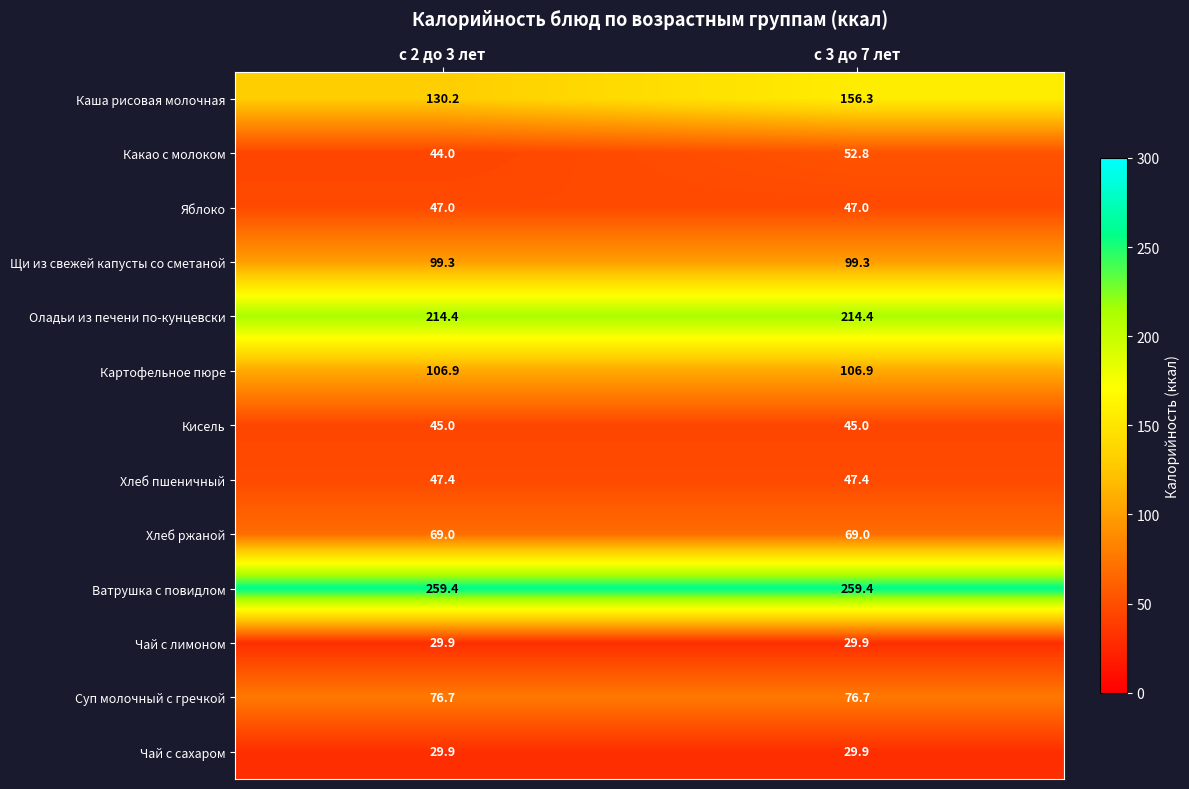

Count the number of data series in this chart.

13